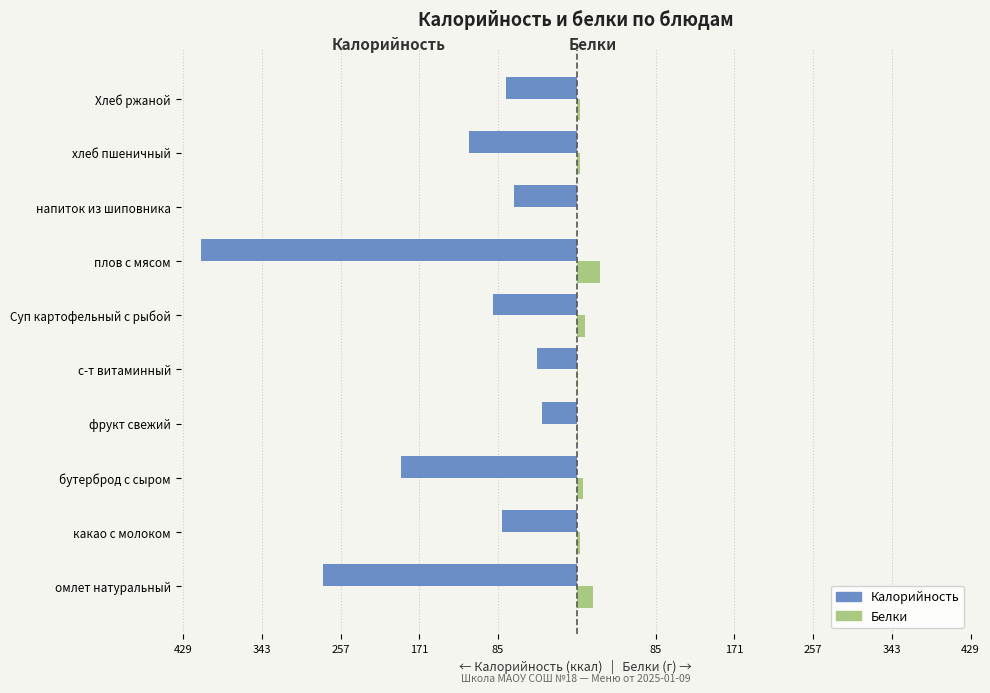

What are all the series names shown in the legend?

Калорийность, Белки